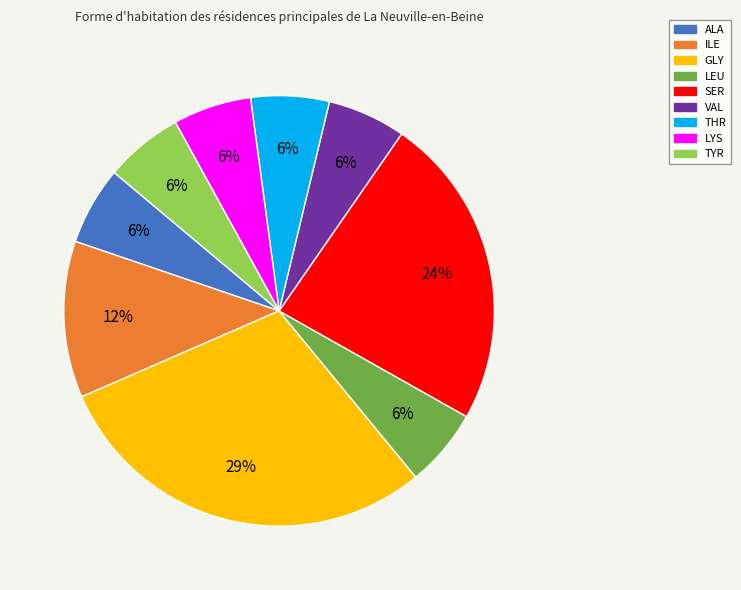

What percentage is the SER slice, to the nearest percent?

24%